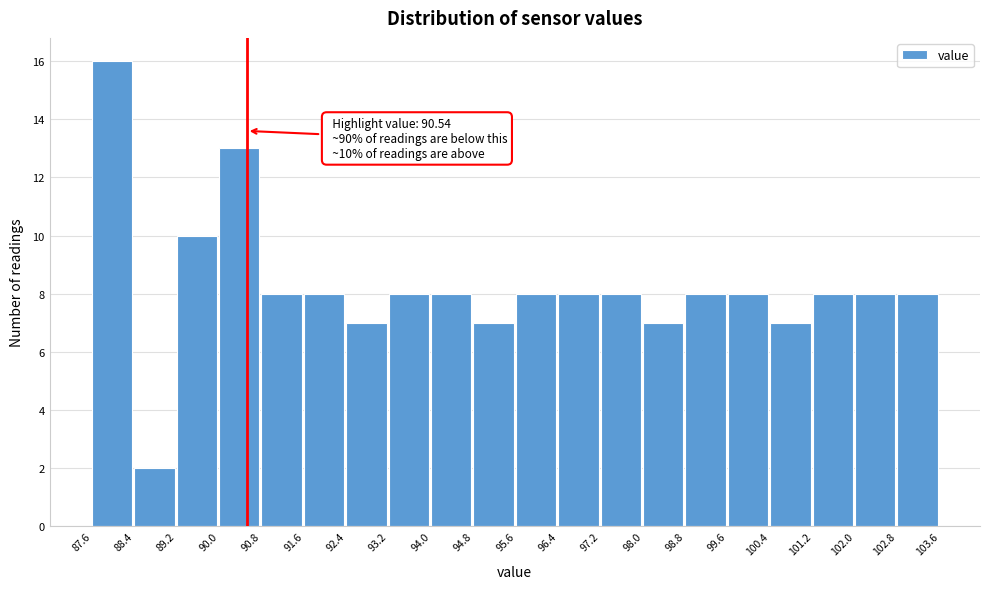

Over which range of the x-axis is the bar tallest?

87.6 to 88.4